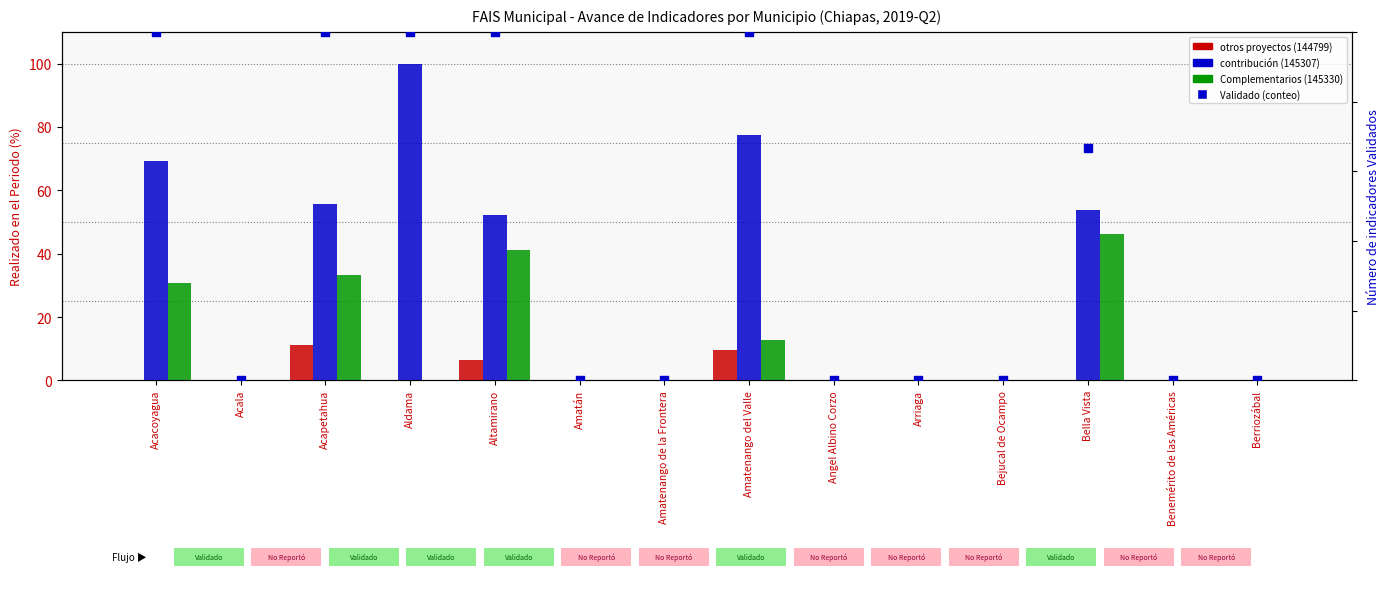

Which series contains the lowest Y value?

otros proyectos (144799)